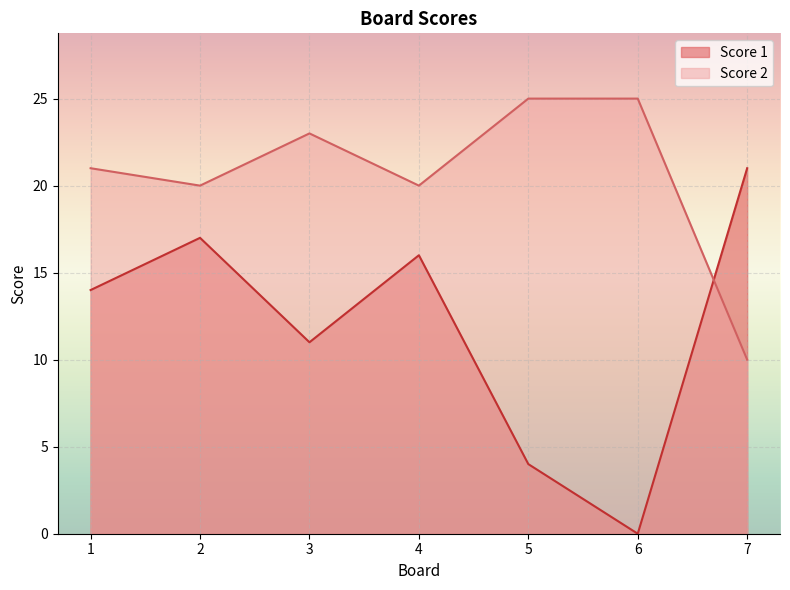

Where do Score 2 and Score 1 first cross each other?

6 and 7